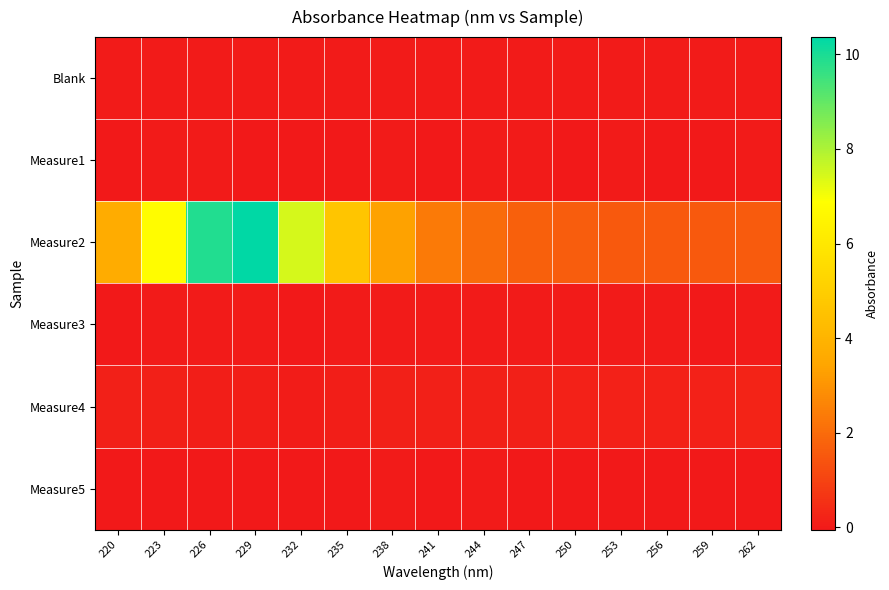

What is the spread (max minus min) of values at 223?

6.8